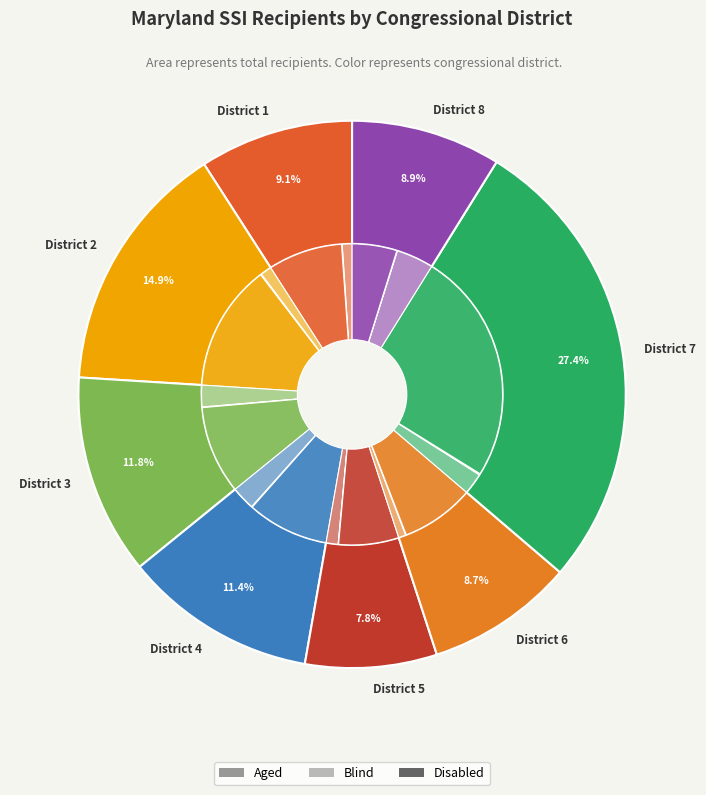

How many slices are in this pie chart?

8